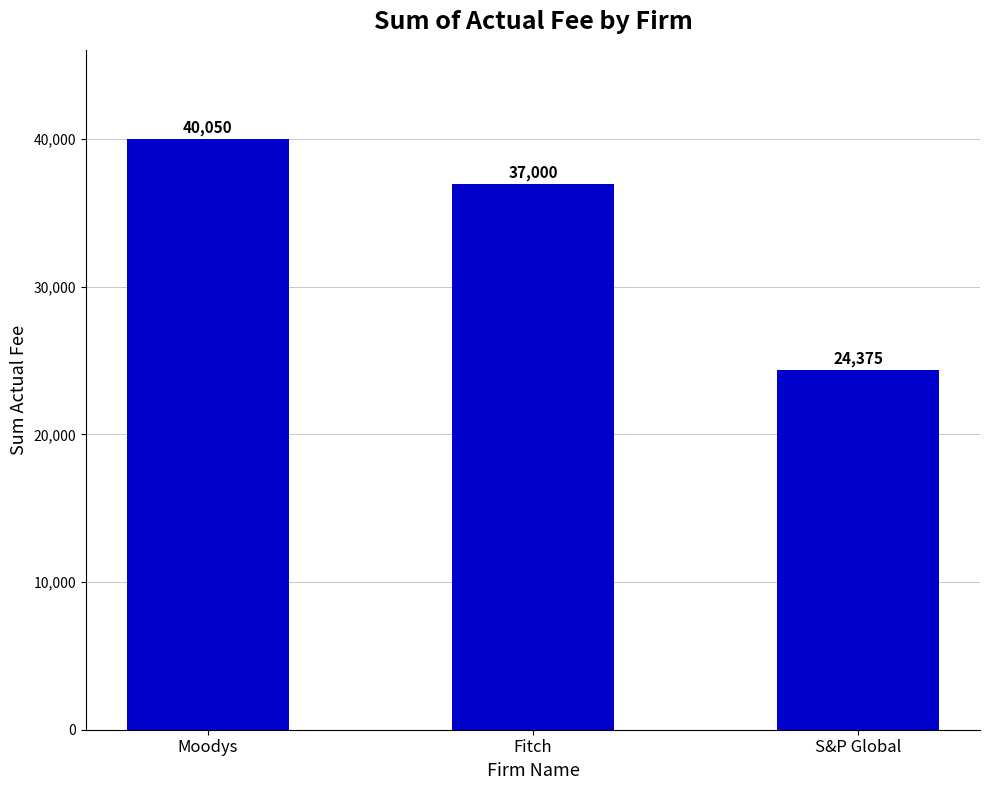

Reading left to right, what are all the values shown in this chart?

40050	37000	24375